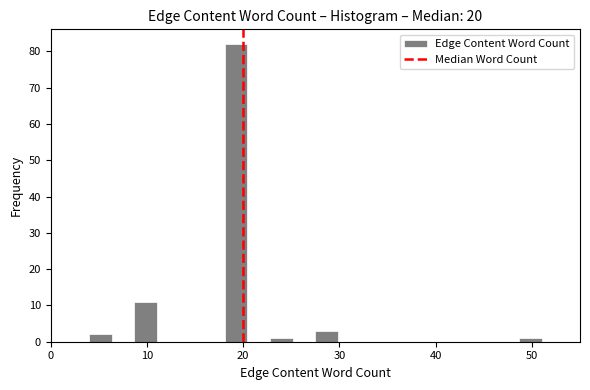

Around what value on the x-axis is the tallest bar? Give the approximate position of its centre, as read against the axis.

19